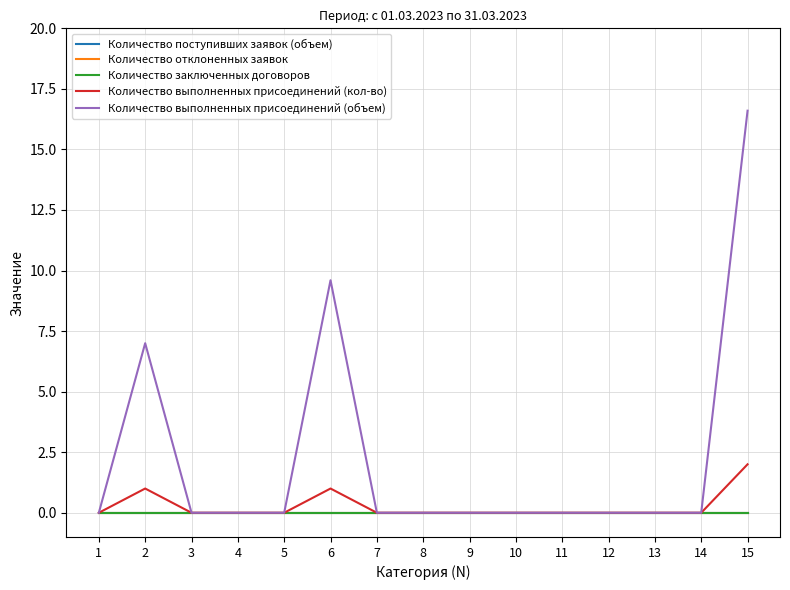

Does the chart have visible grid lines?

Yes